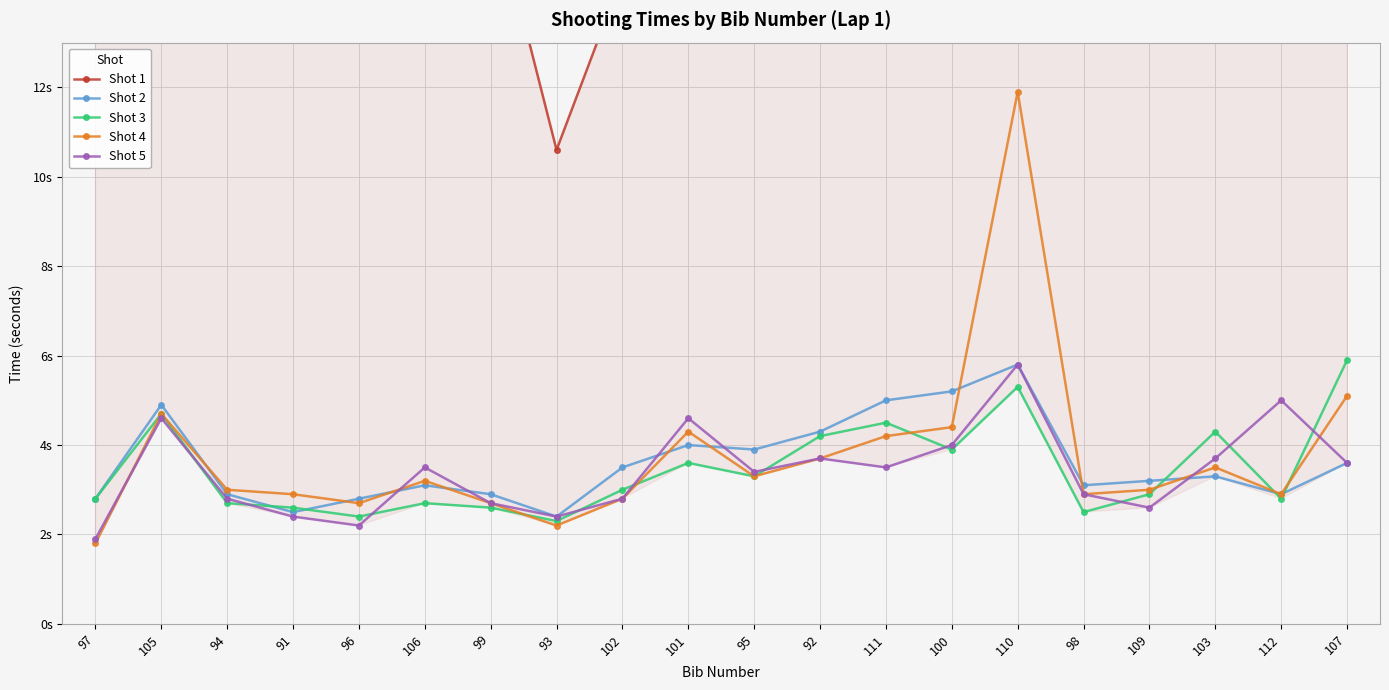

What is the difference between the second highest and second lowest values in the Shot 2 series?

2.7